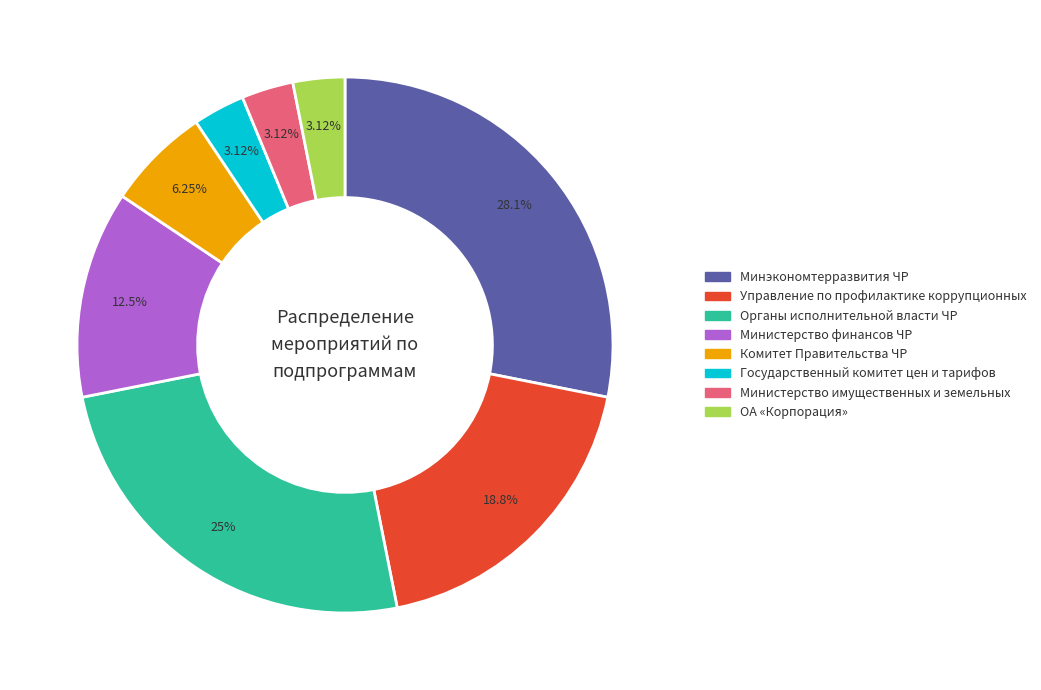

How many segments does this pie chart have?

8